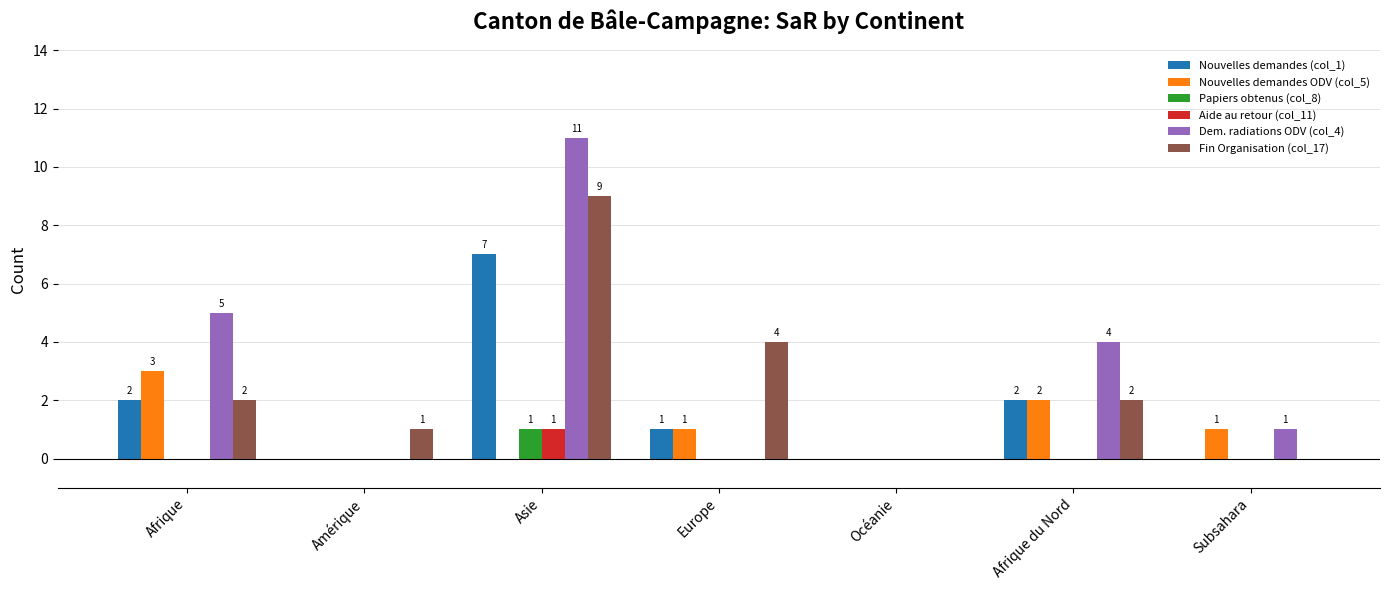

What are all the series names shown in the legend?

Nouvelles demandes (col_1), Nouvelles demandes ODV (col_5), Papiers obtenus (col_8), Aide au retour (col_11), Dem. radiations ODV (col_4), Fin Organisation (col_17)